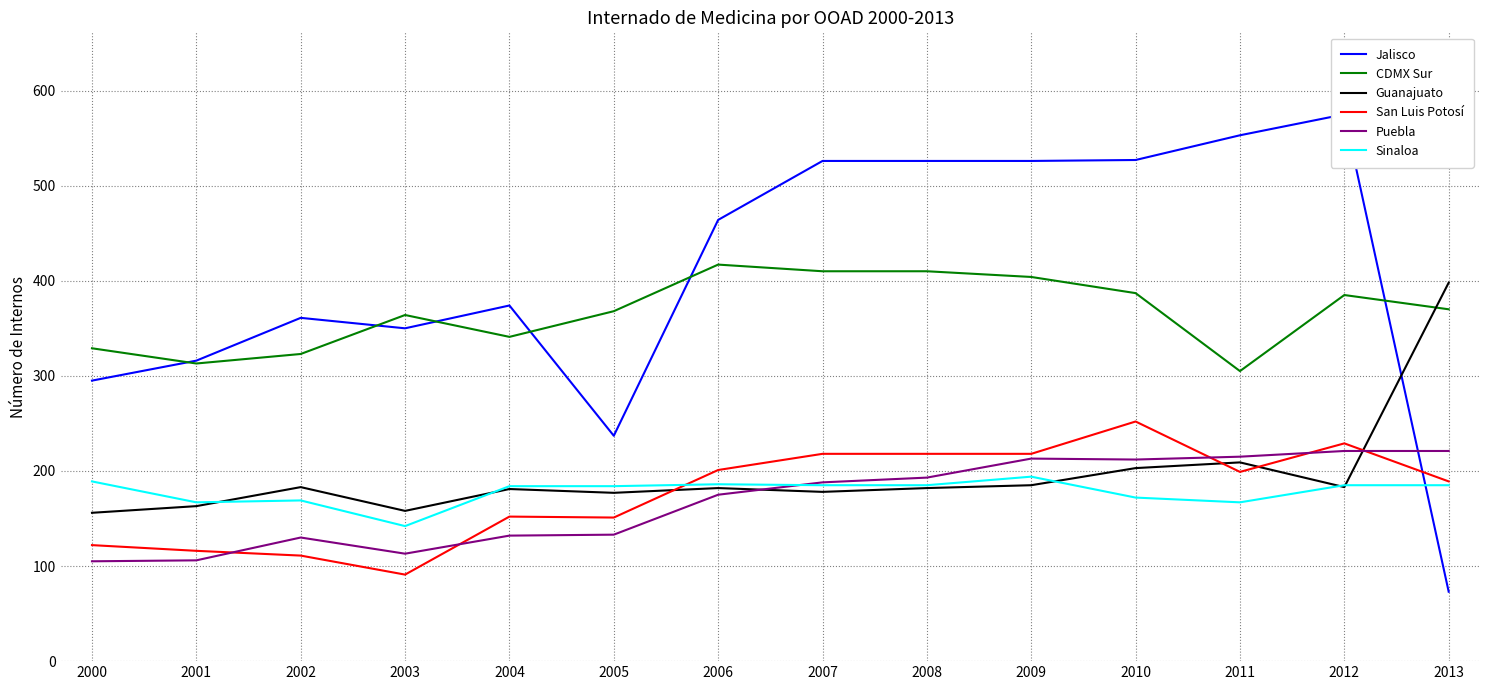

Is this an area chart (filled region under the line)?

No